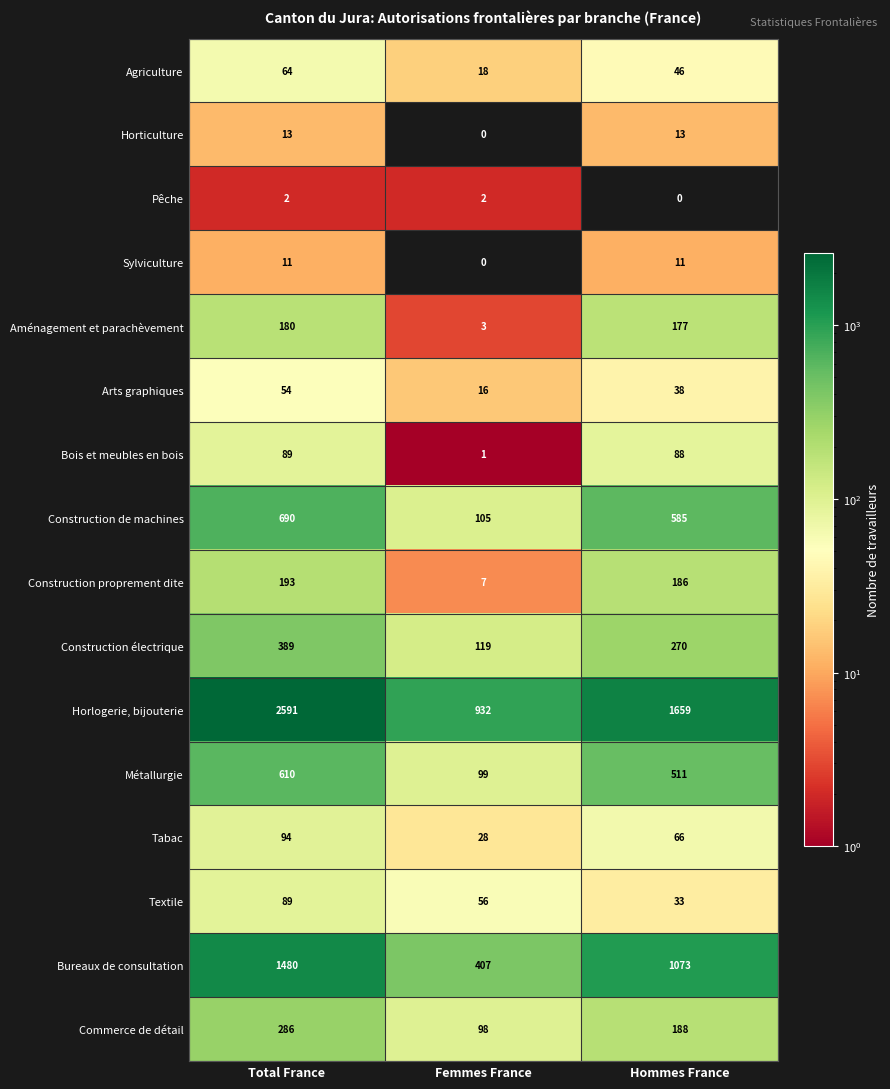

What is the maximum value shown in the chart?

2591